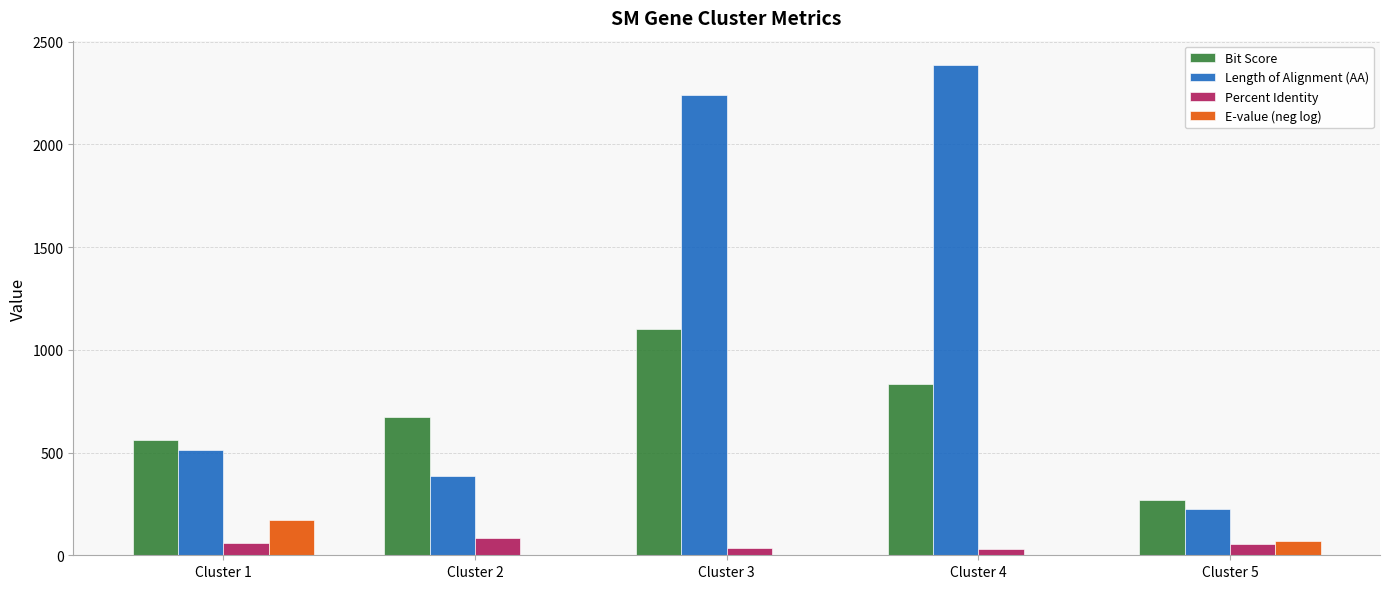

Which series has the largest total across all categories?

Length of Alignment (AA)